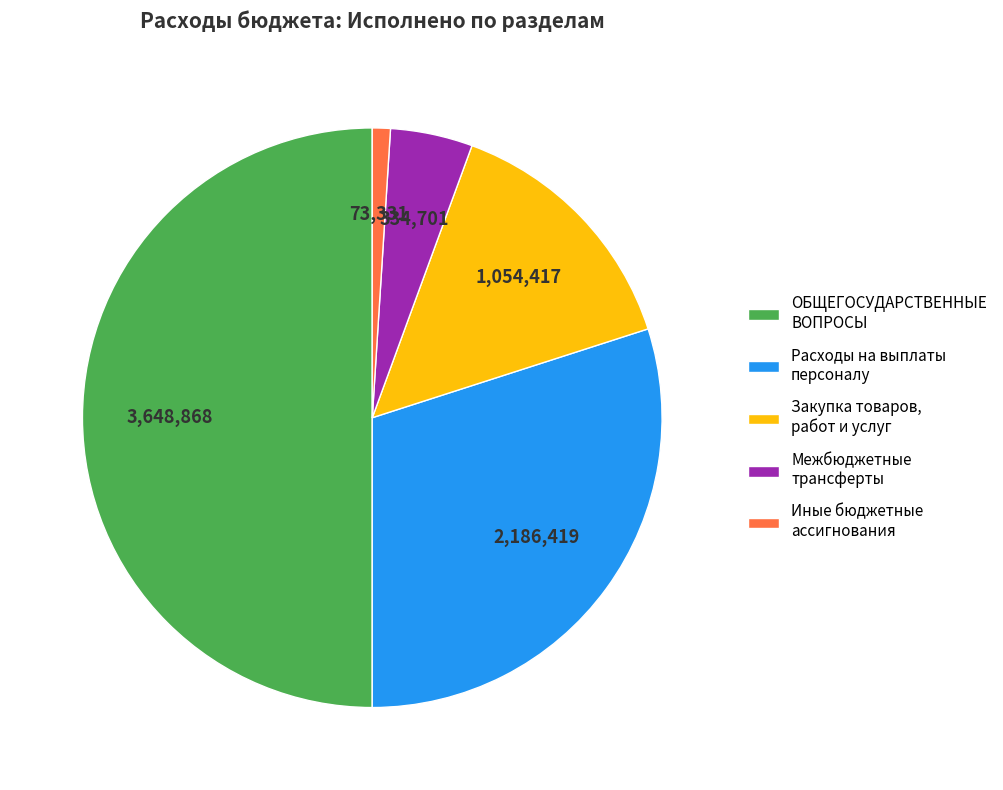

What is the largest slice in the pie chart?

ОБЩЕГОСУДАРСТВЕННЫЕ ВОПРОСЫ